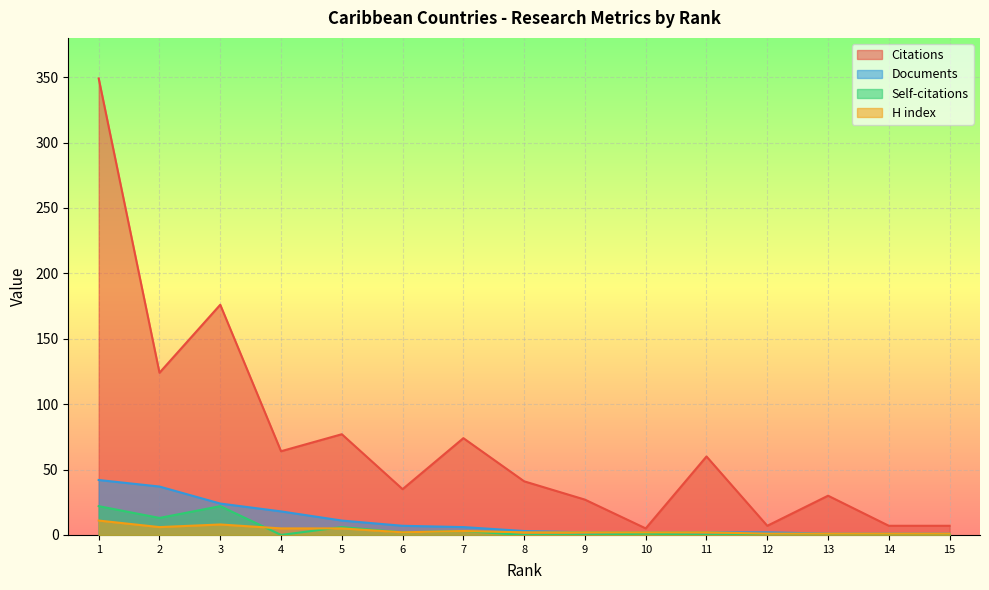

Is the value of Self-citations at 2 greater than the value of H index at 14?

Yes